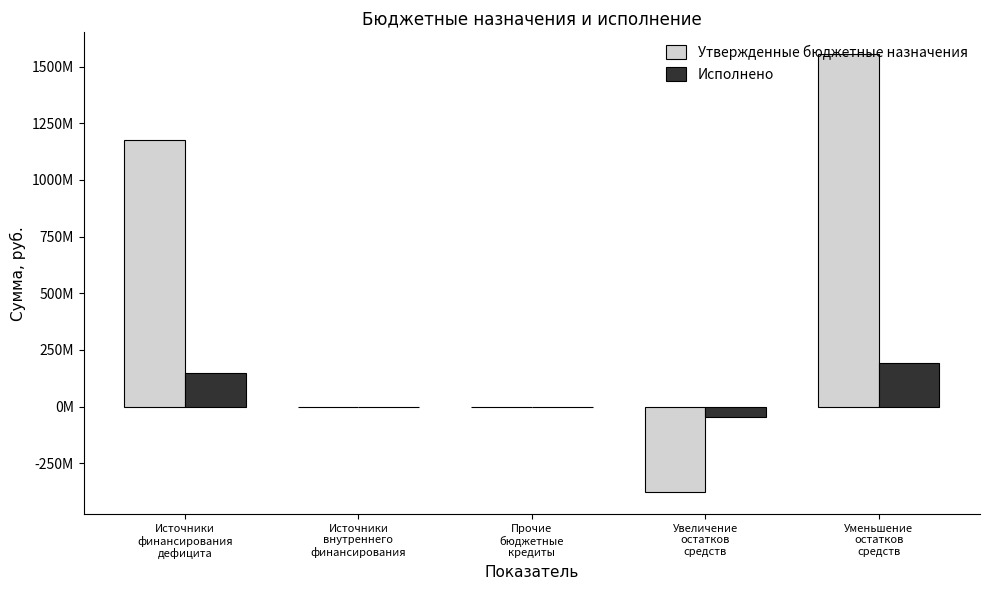

At which category is the sum across all series the highest?

Уменьшение
остатков
средств